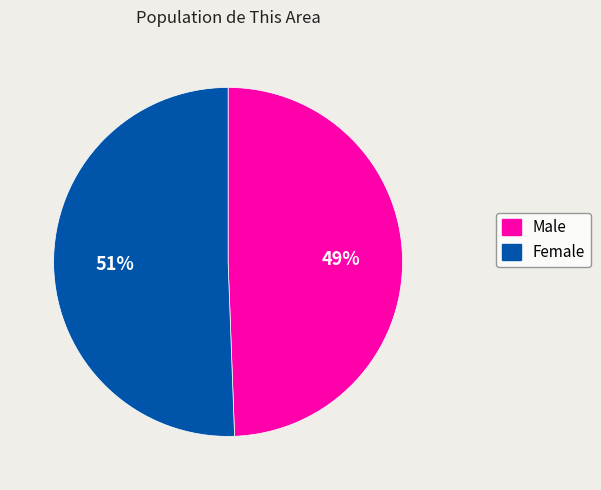

How many slices are in this pie chart?

2